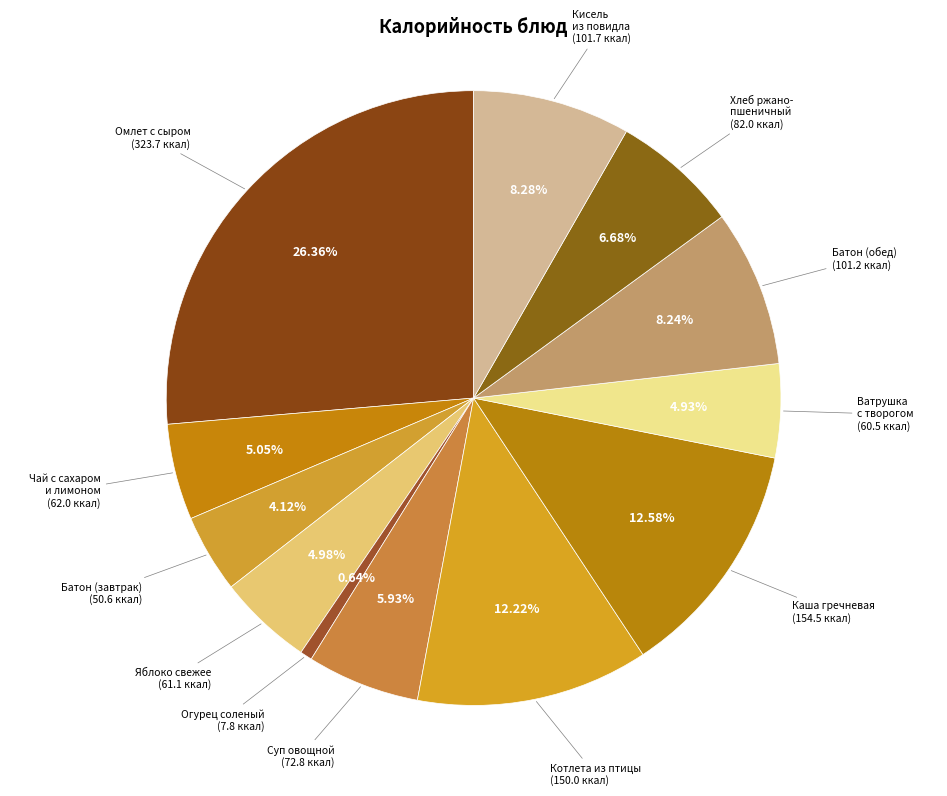

Which slice is the largest?

Омлет с сыром